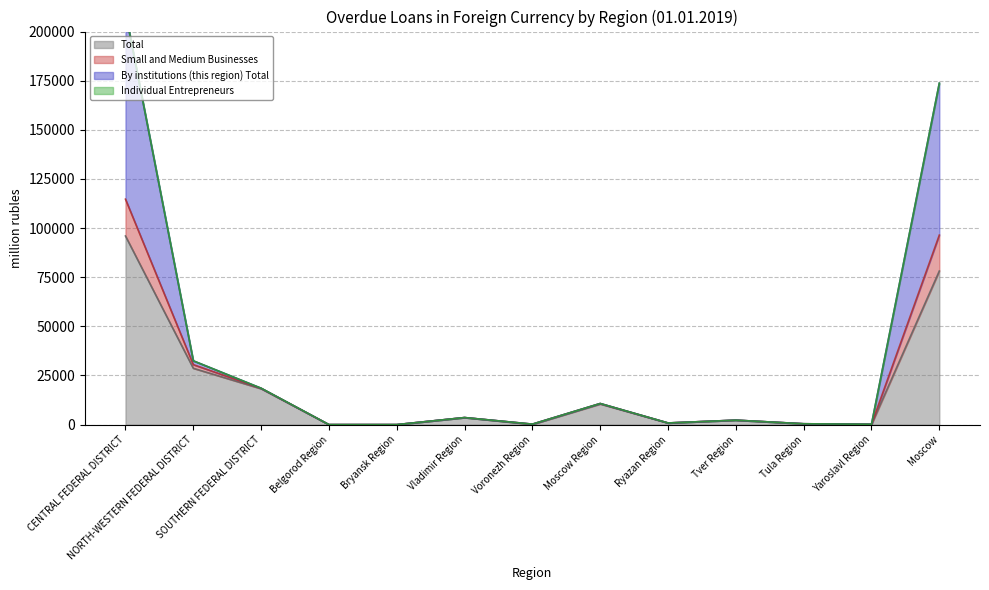

True or false: Small and Medium Businesses has more than 2 points higher than both neighbors.

True